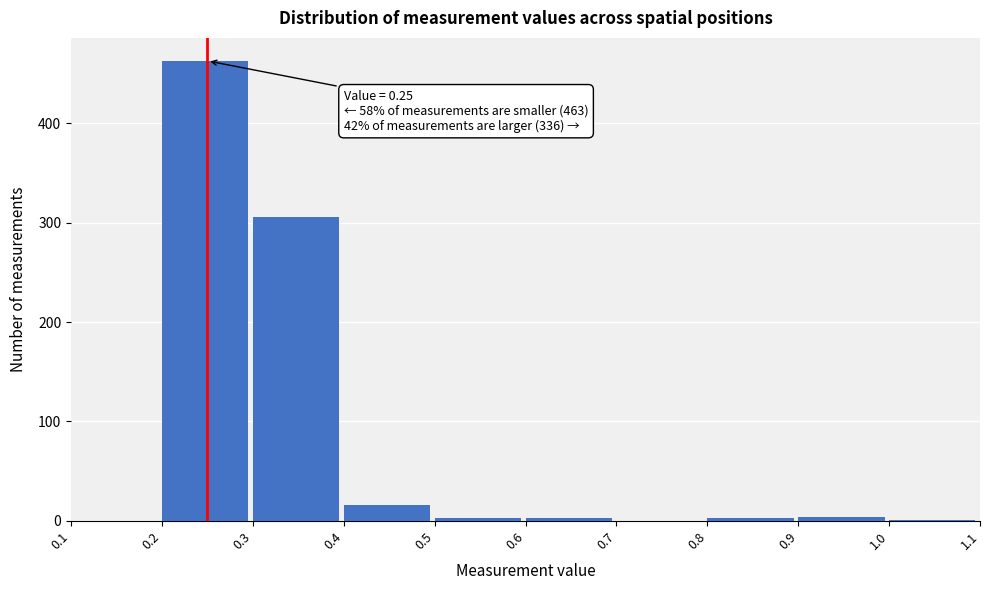

Over which range of the x-axis is the bar tallest?

0.2 to 0.3